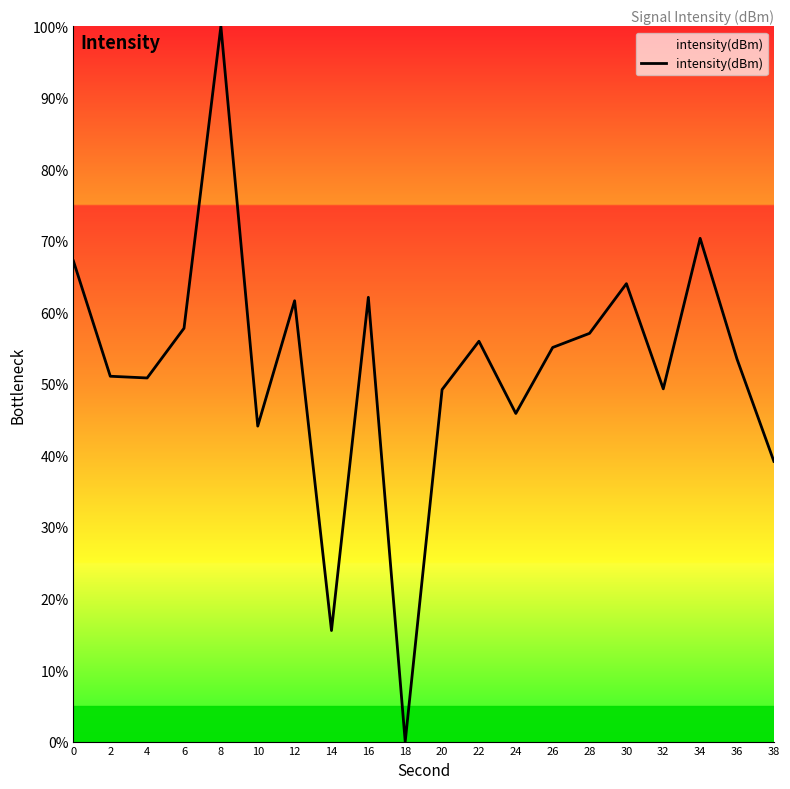

What is the difference between the values at 12 and 18?

61.6